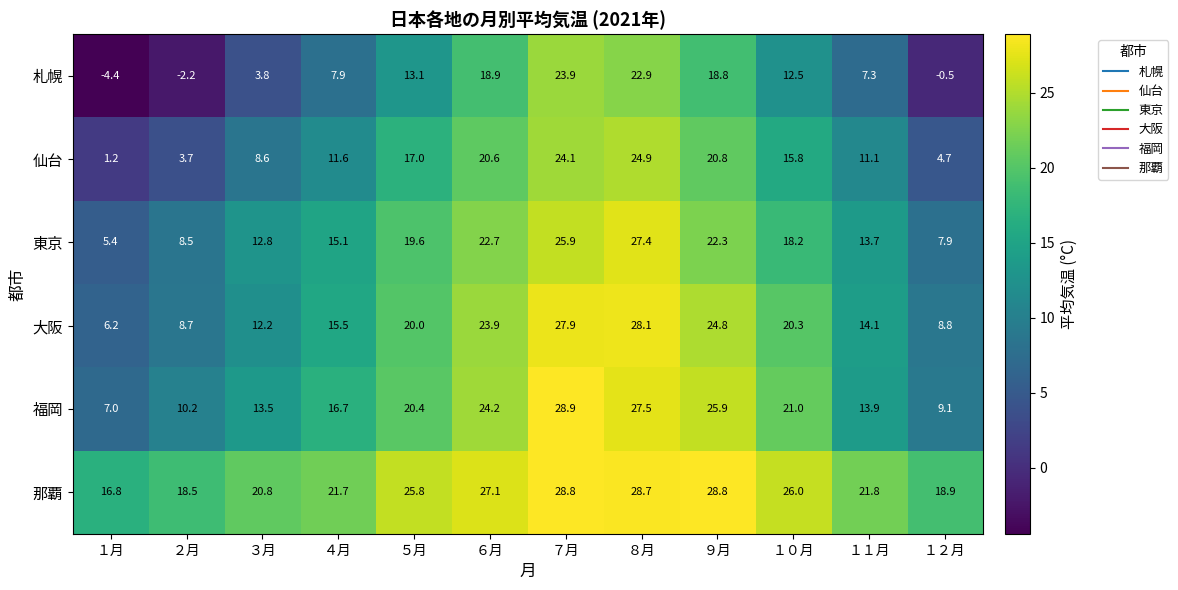

What is the sum of all 那覇 values?

283.7